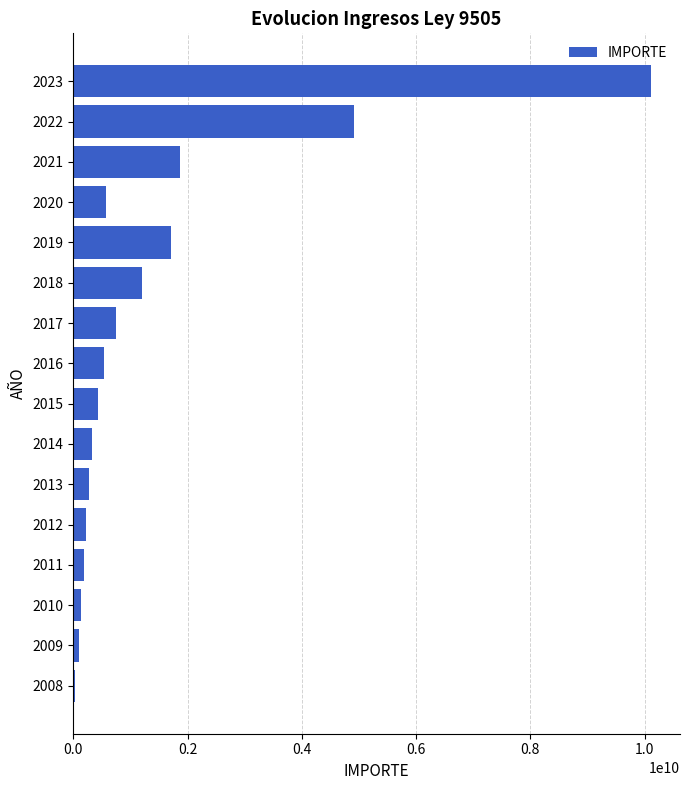

What is the greatest value displayed?

10115270536.7